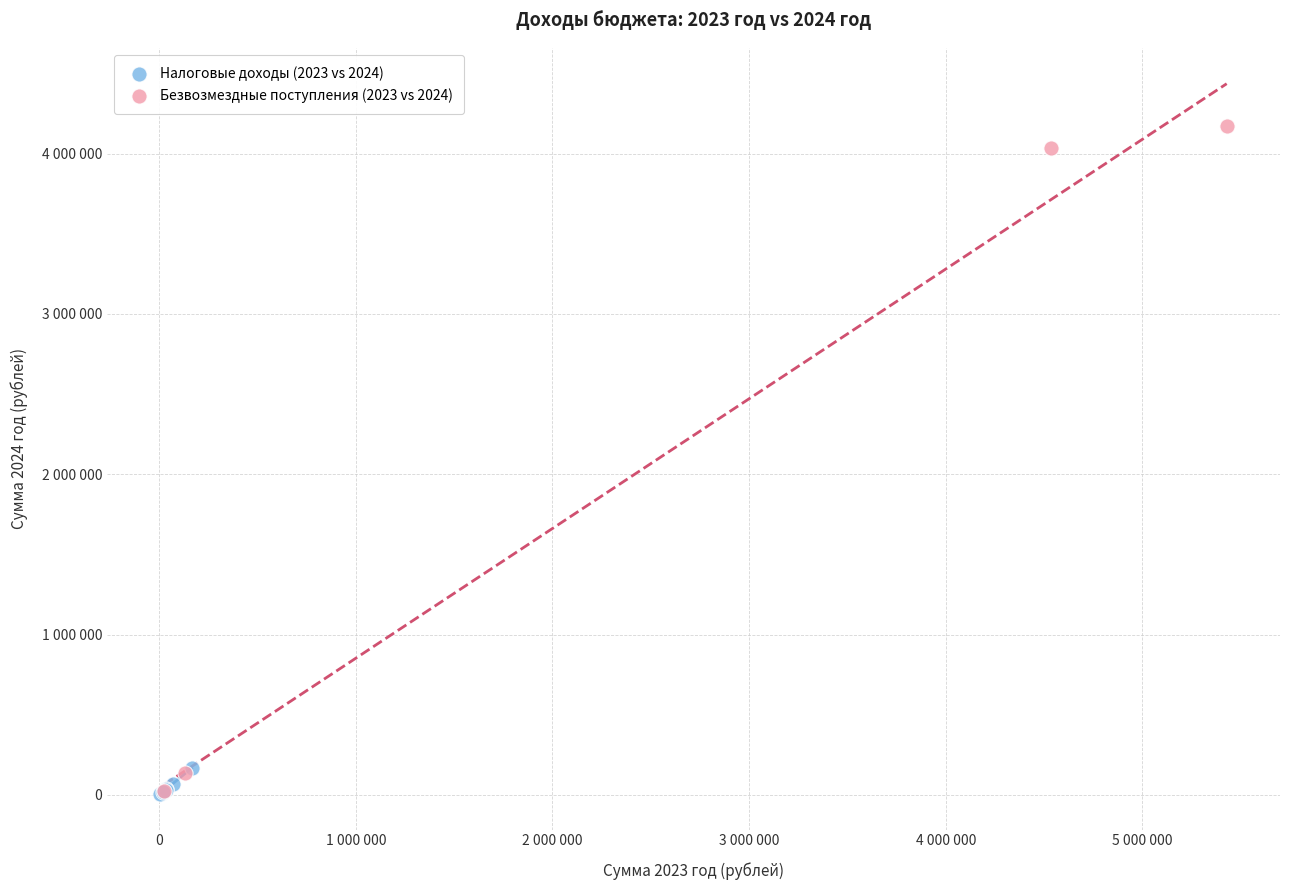

What are all the series names shown in the legend?

Налоговые доходы (2023 vs 2024), Безвозмездные поступления (2023 vs 2024)